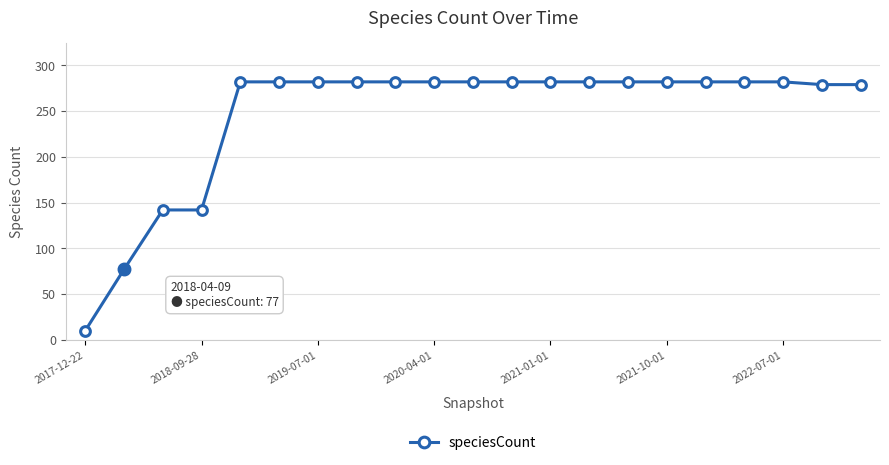

What is the value of the 18th point from the left?

282